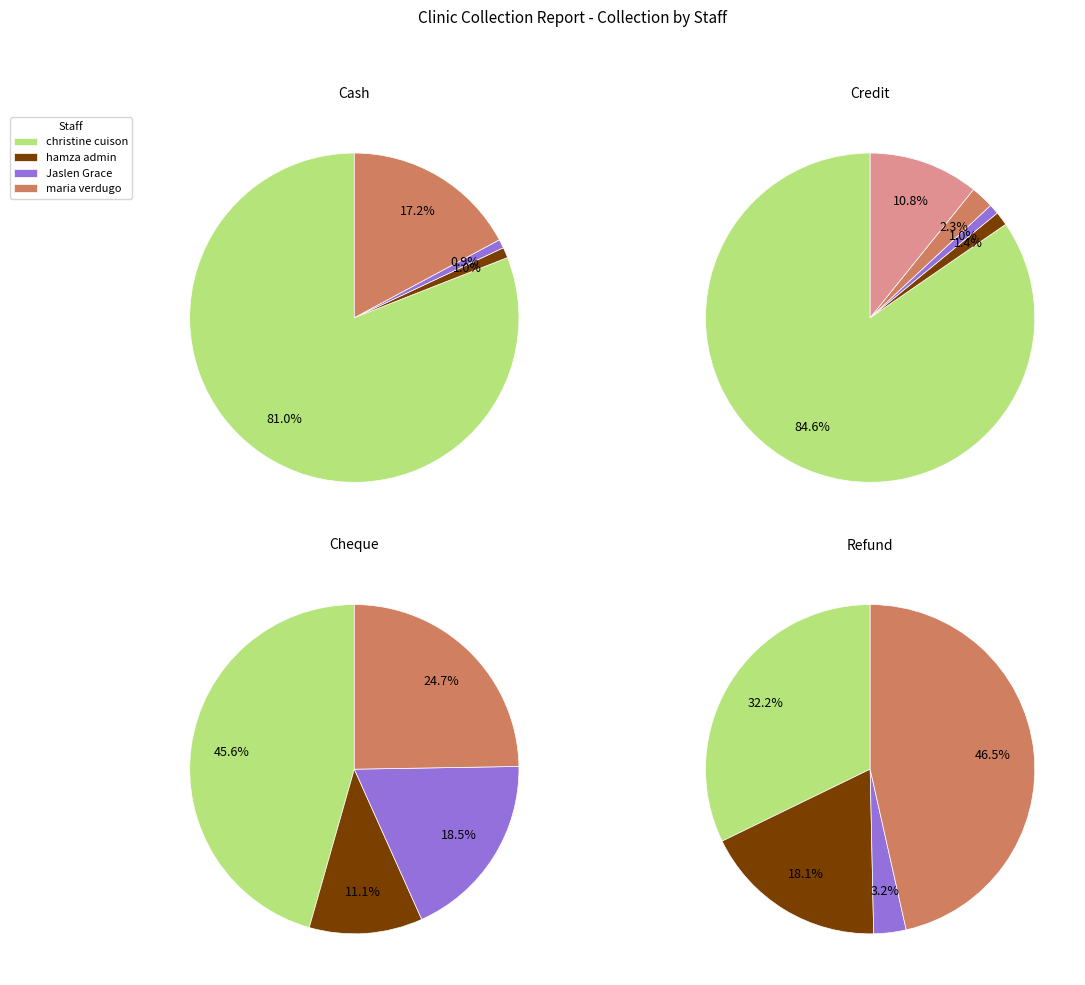

Does any single category account for the majority?

Yes